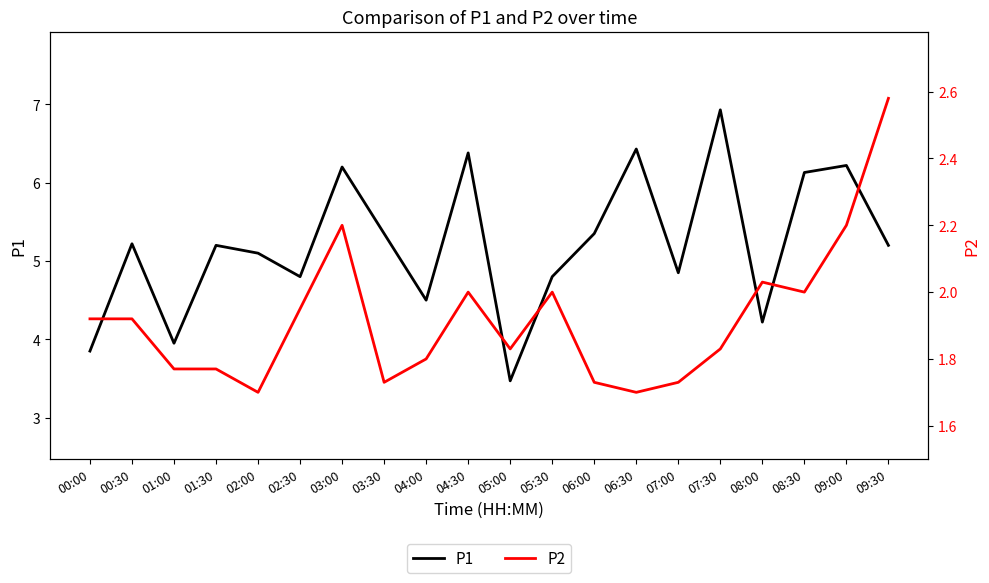

What are all the series names shown in the legend?

P1, P2